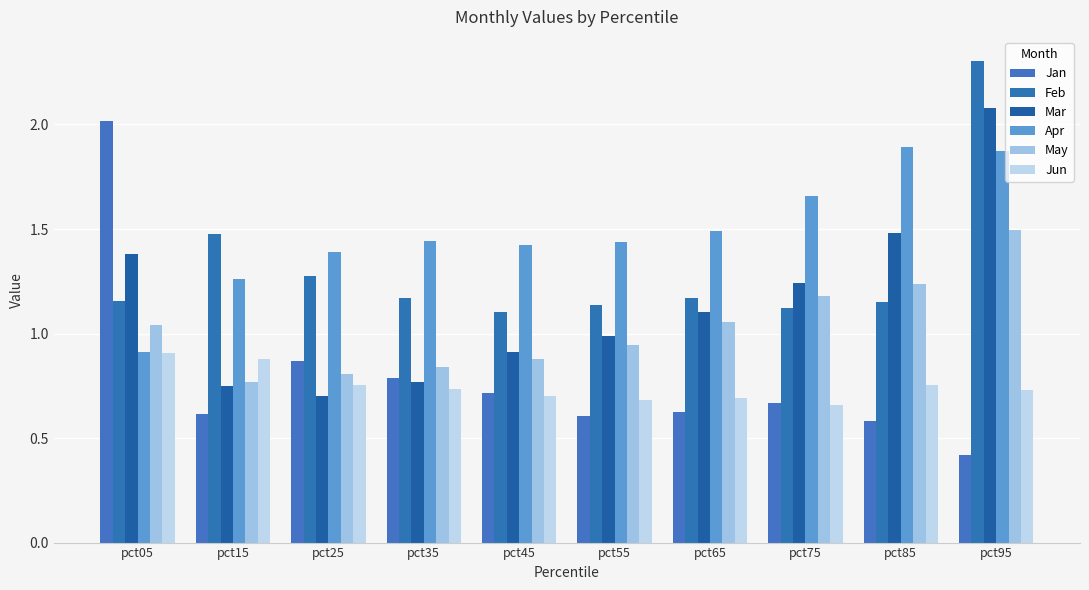

What is the value of the Apr bar at the 8th from the left?

1.7